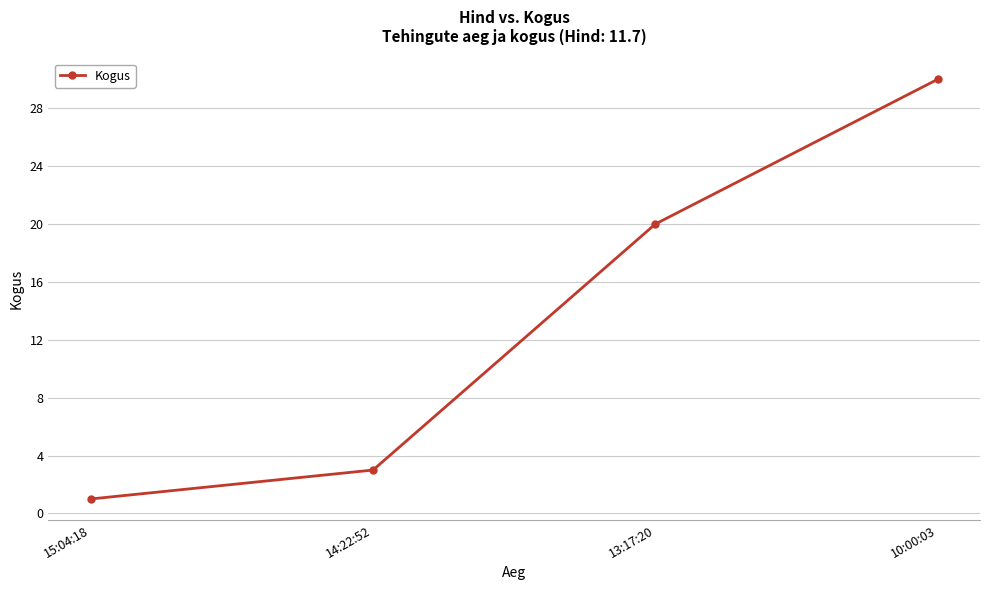

True or false: the data shows 31 at 13:17:20.

False